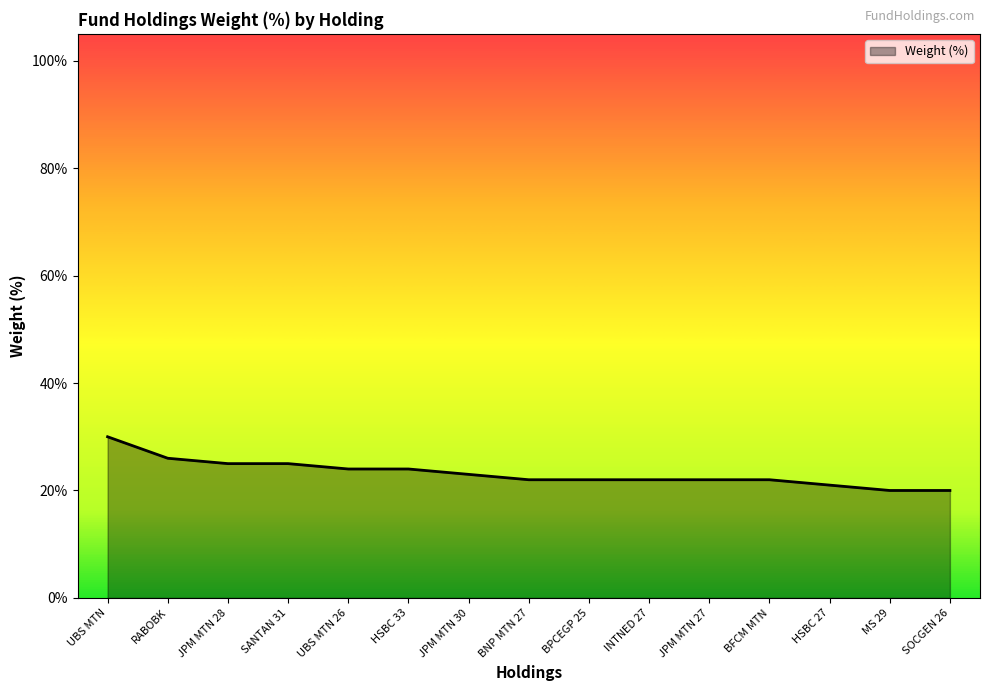

Rank the categories by value from highest to lowest.

UBS MTN, RABOBK, JPM MTN 28, SANTAN 31, UBS MTN 26, HSBC 33, JPM MTN 30, BNP MTN 27, BPCEGP 25, INTNED 27, JPM MTN 27, BFCM MTN, HSBC 27, MS 29, SOCGEN 26